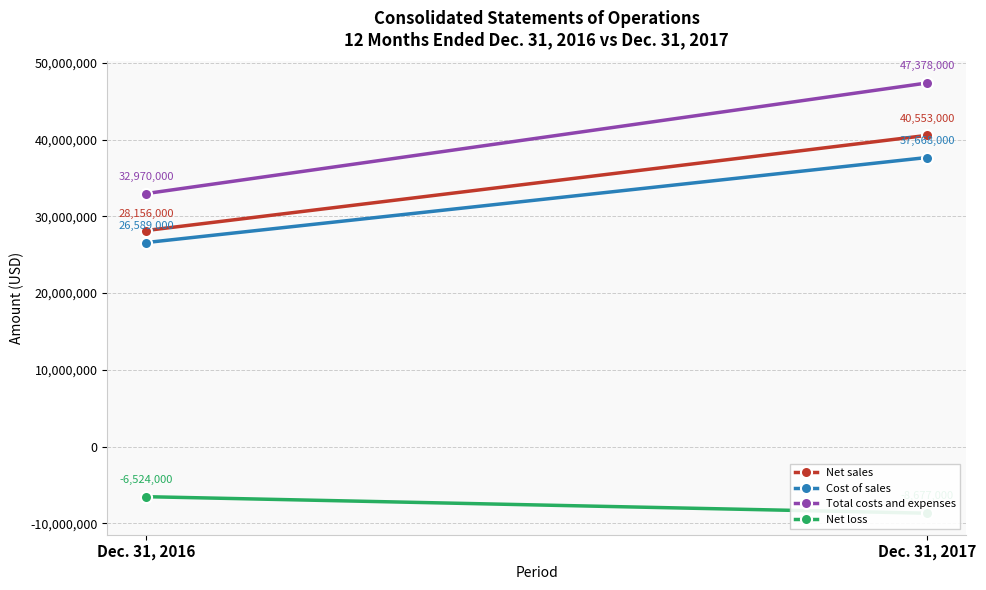

Reading left to right, transcribe all the data shown in this chart.

Net sales: 28156000	40553000
Cost of sales: 26589000	37668000
Total costs and expenses: 32970000	47378000
Net loss: -6524000	-8677000